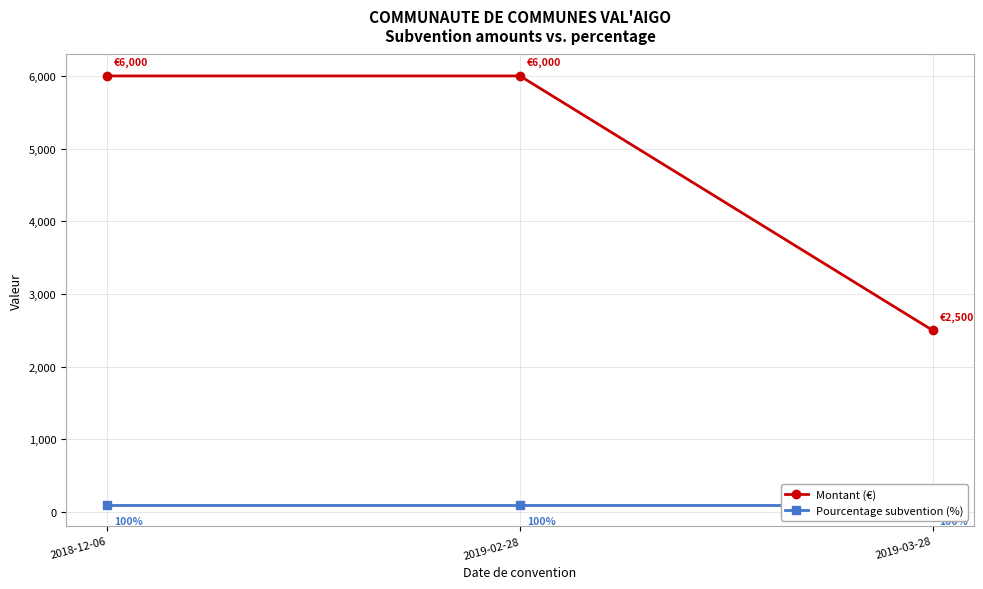

What is the minimum value shown in the chart?

100